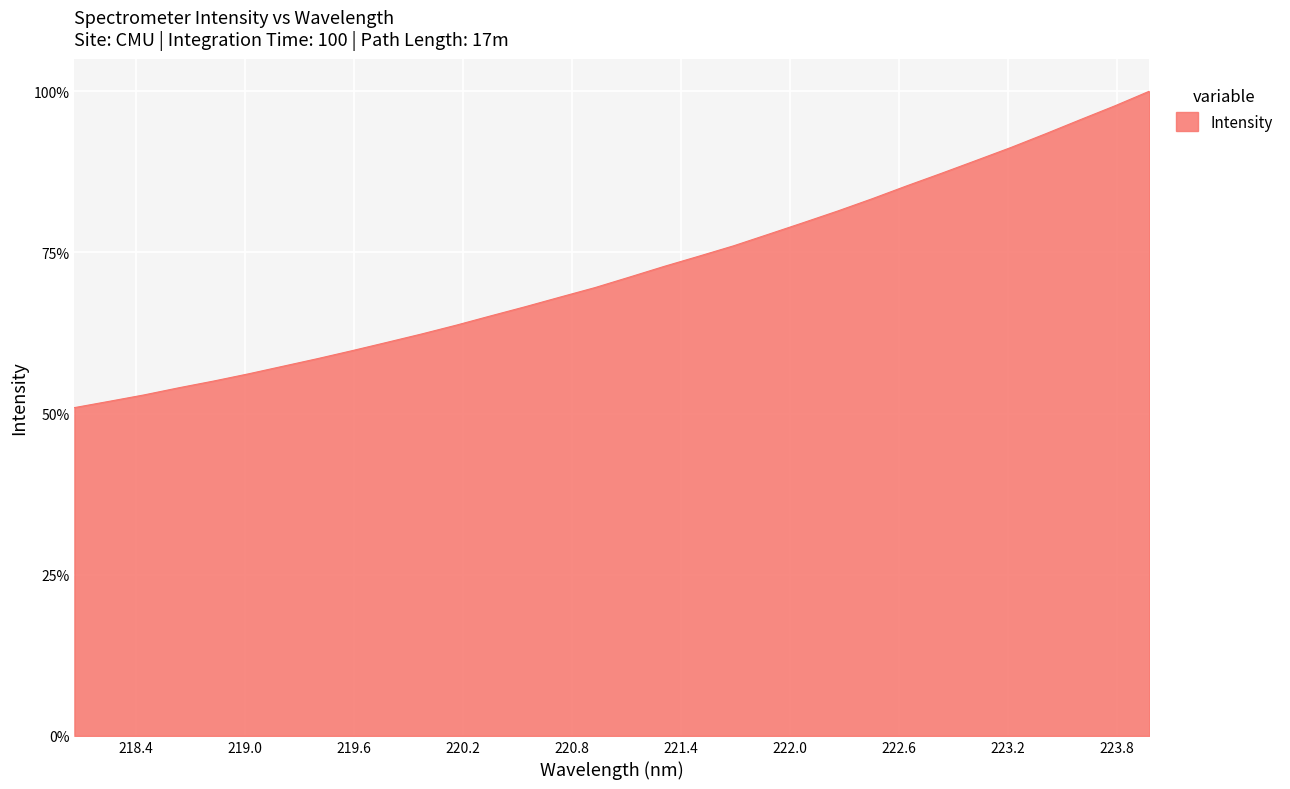

What is the greatest value displayed?

100.0